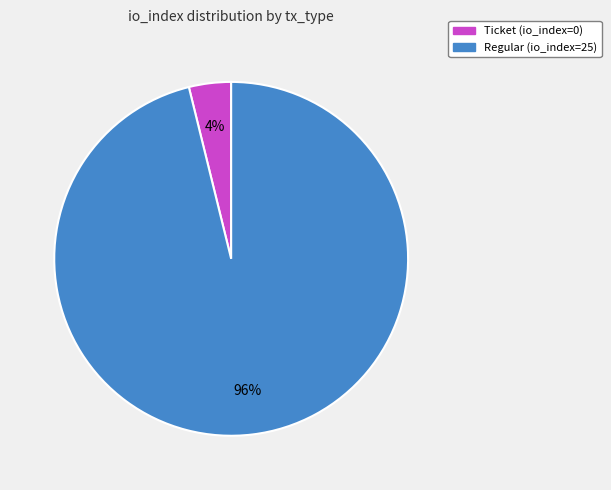

Does any single category account for the majority?

Yes